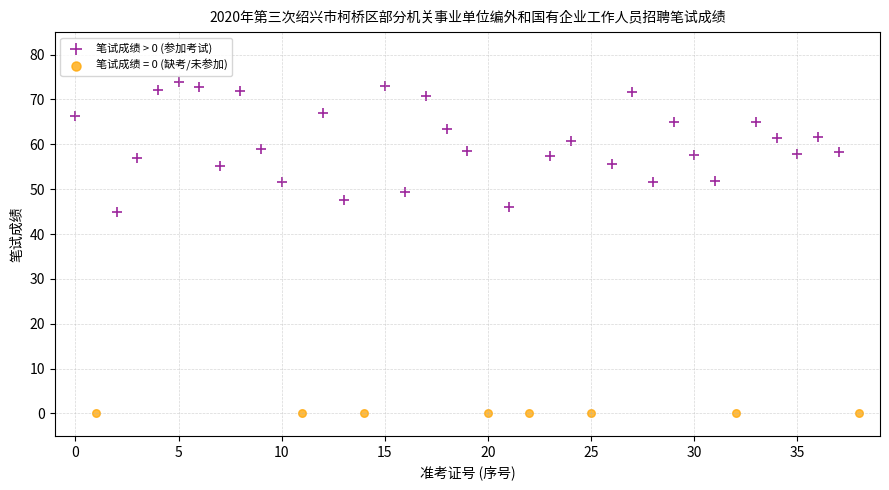

Which series contains the lowest Y value?

笔试成绩 = 0 (缺考/未参加)